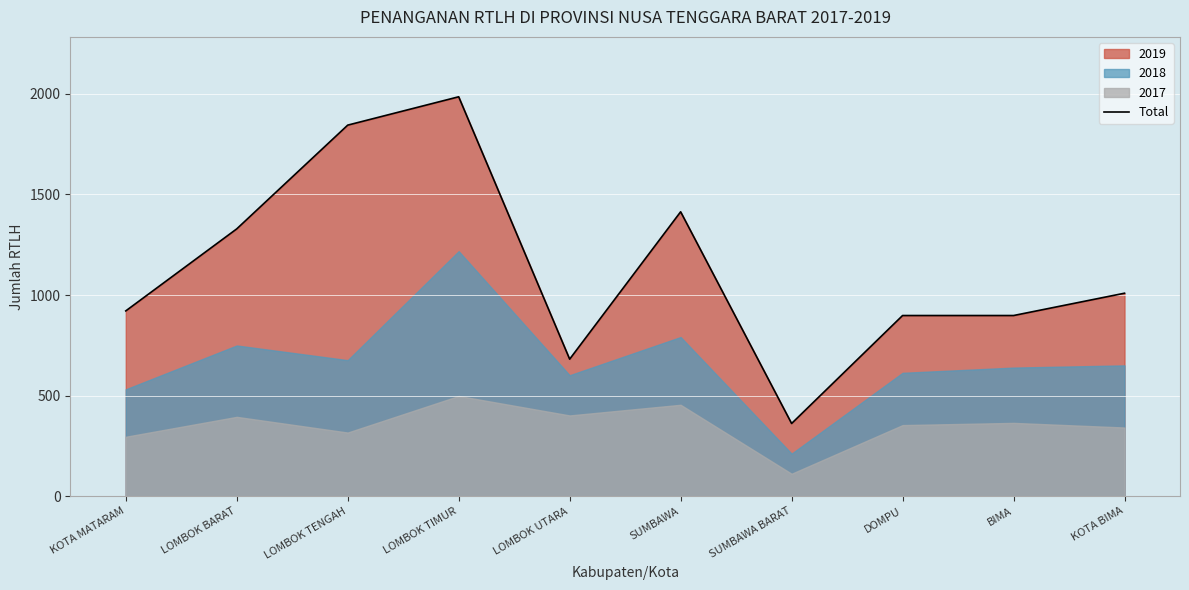

At which category does the data reach its first local valley?

LOMBOK UTARA